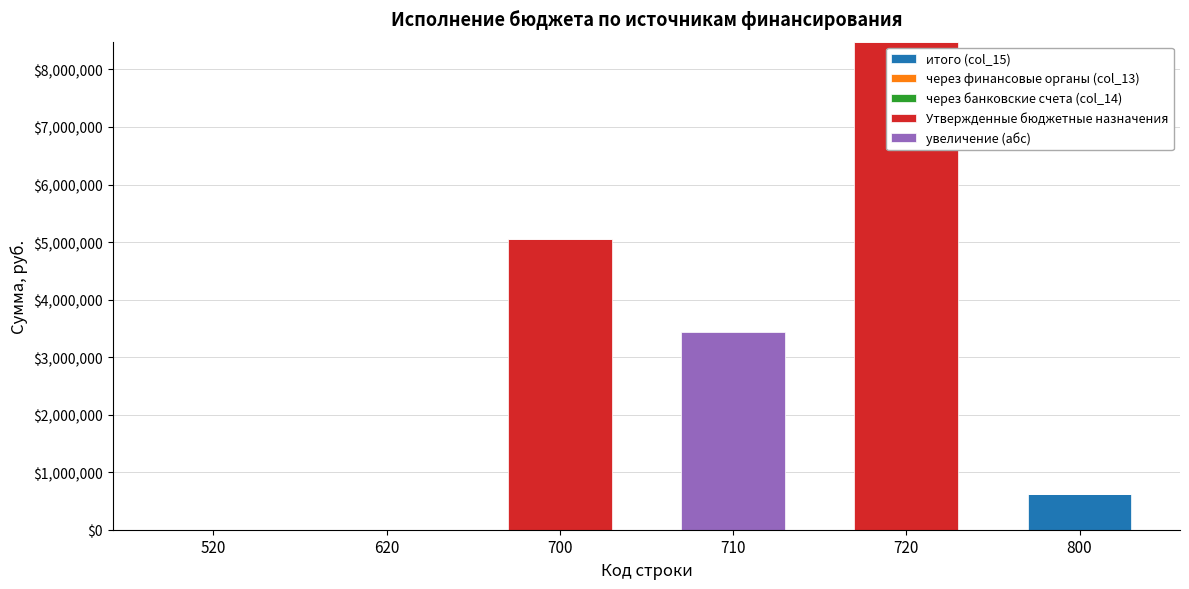

What is the highest value of the итого (col_15) series?

625131.6